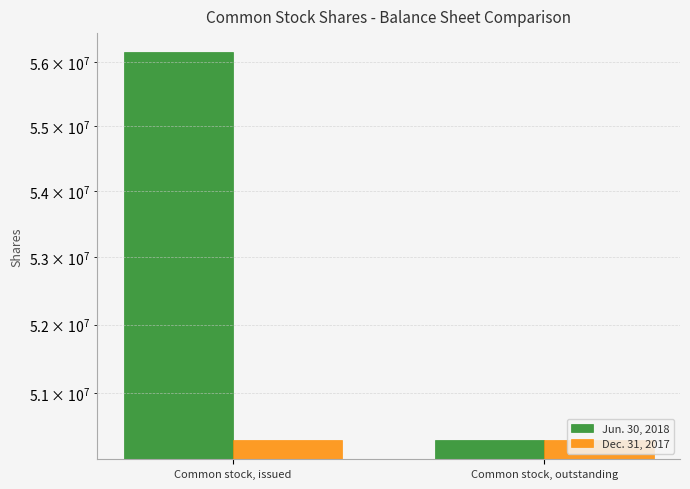

What is the value of the Jun. 30, 2018 bar at the 1st from the left?

56154438